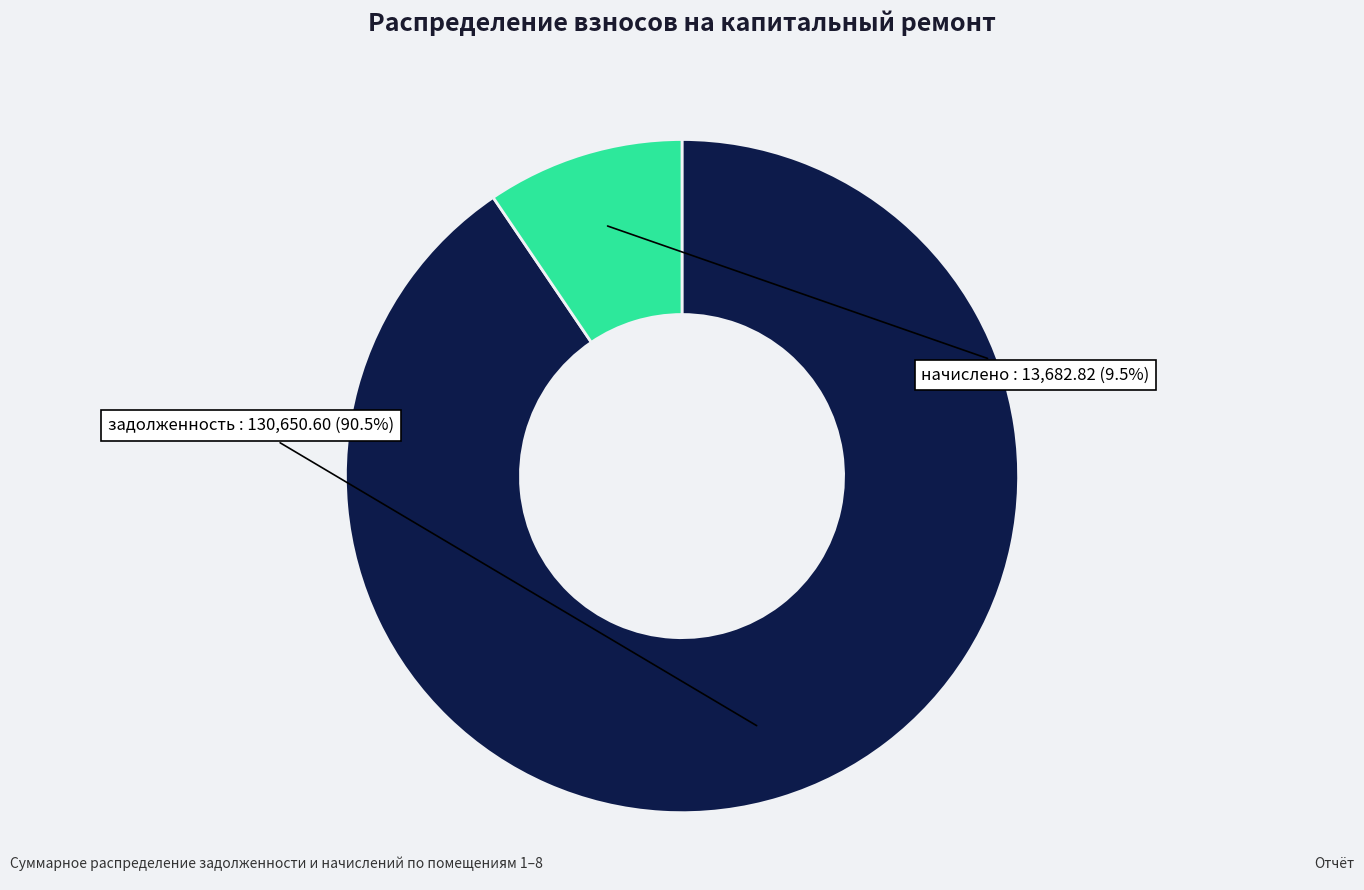

Does any single category account for the majority?

Yes